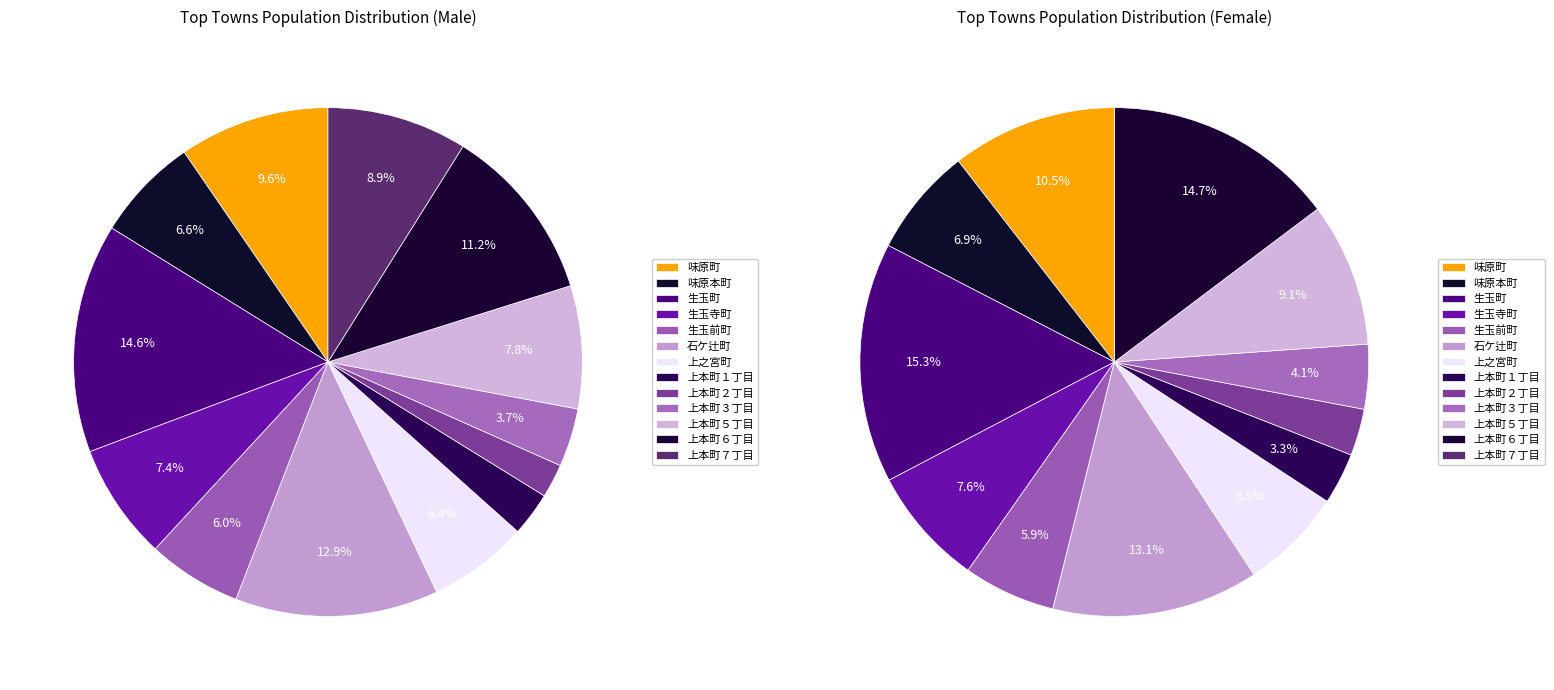

Which has a higher value, 上本町３丁目 or 上本町５丁目?

上本町５丁目